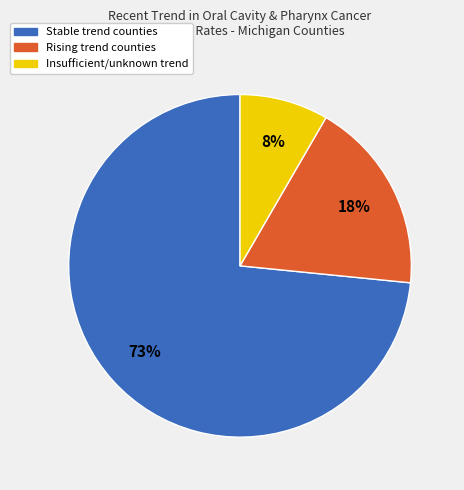

How many segments does this pie chart have?

3